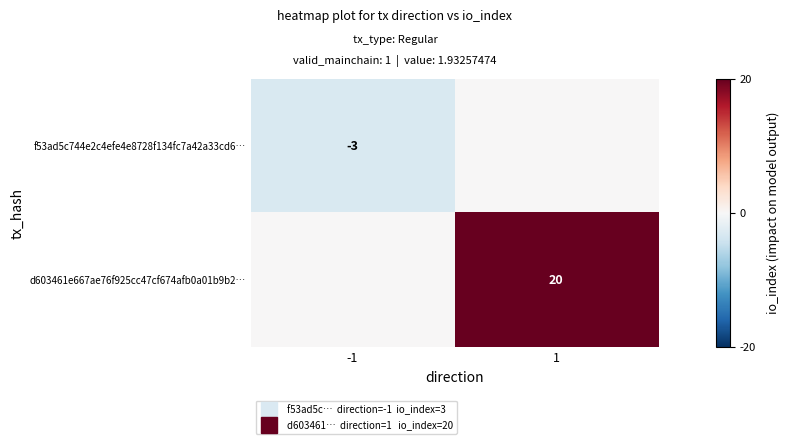

Which category has the highest value across all series?

1